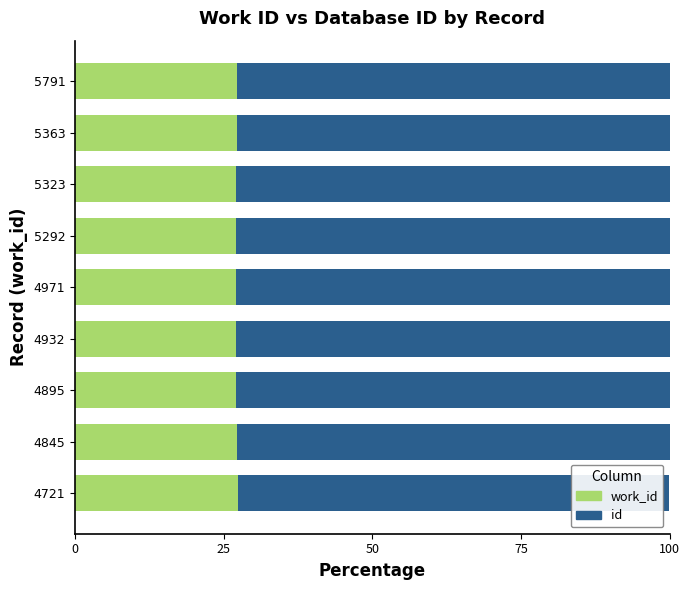

What is the total value across all series at 5323?

100.0